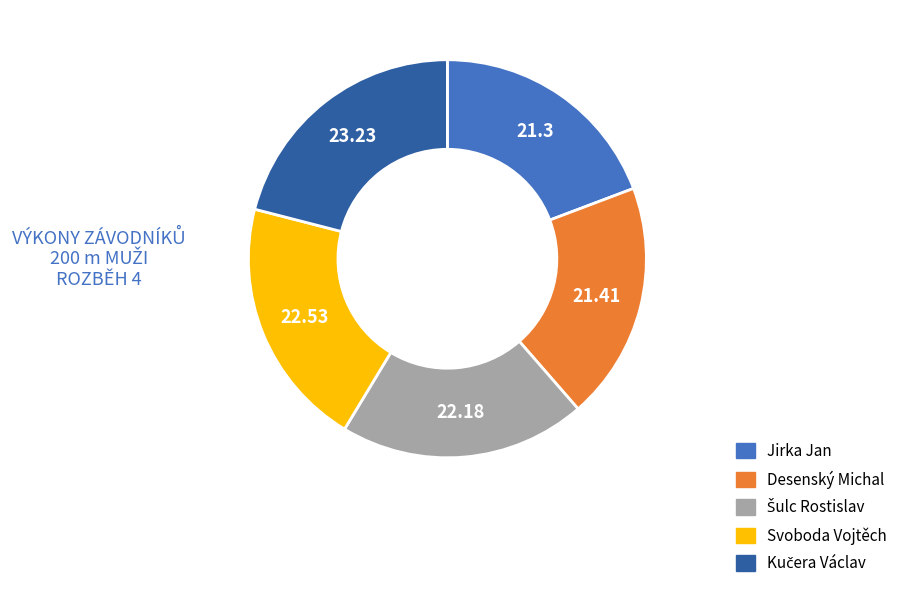

Does Svoboda Vojtěch account for over 50% of the chart?

No